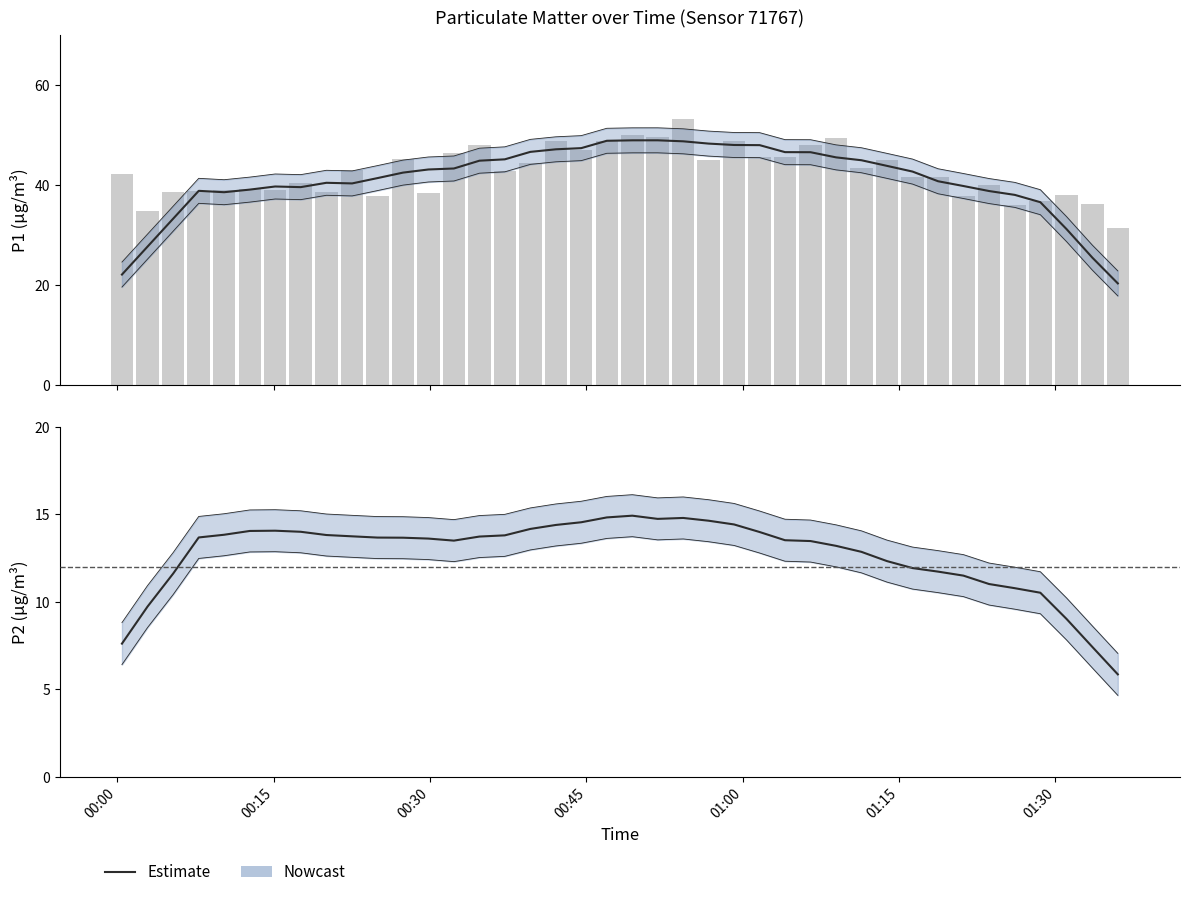

What is the smallest value displayed?

5.9